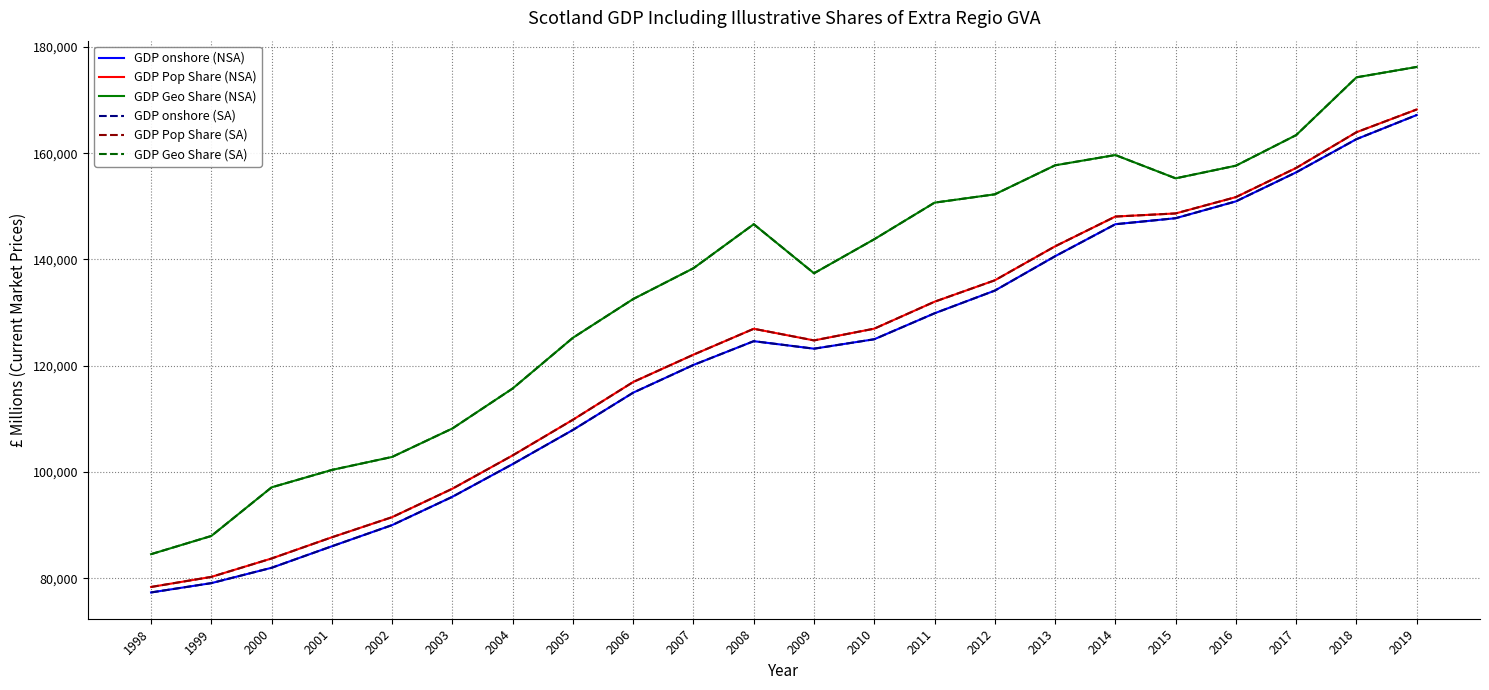

Is it true that GDP onshore (NSA) equals 228251.7 at 2018?

False